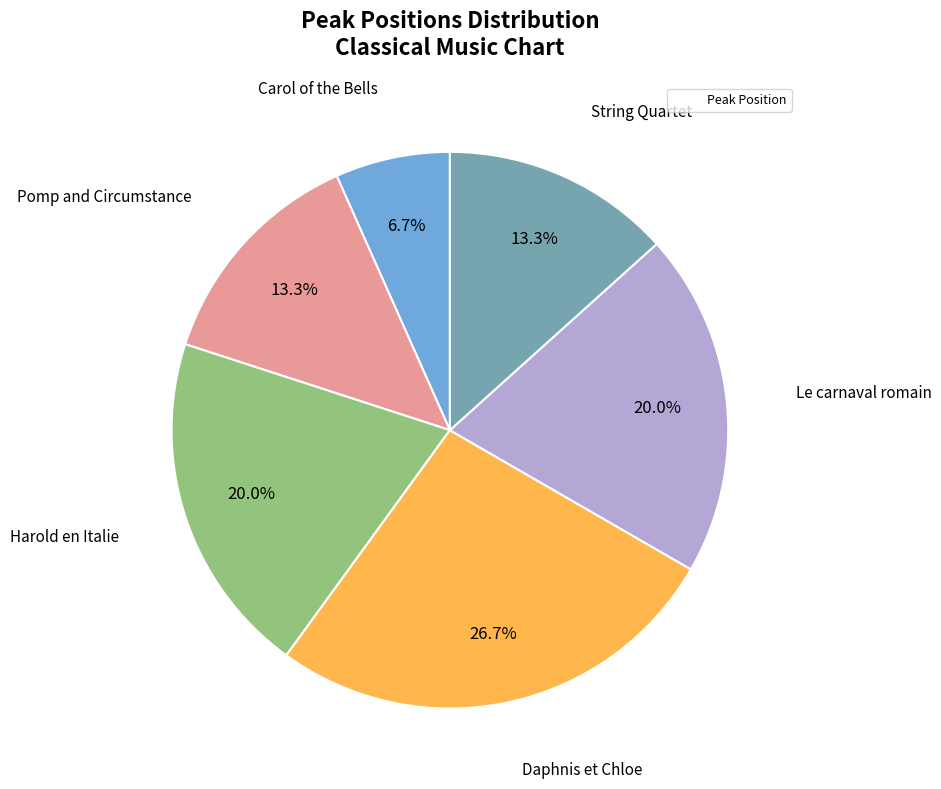

Is there a majority slice in this chart?

No